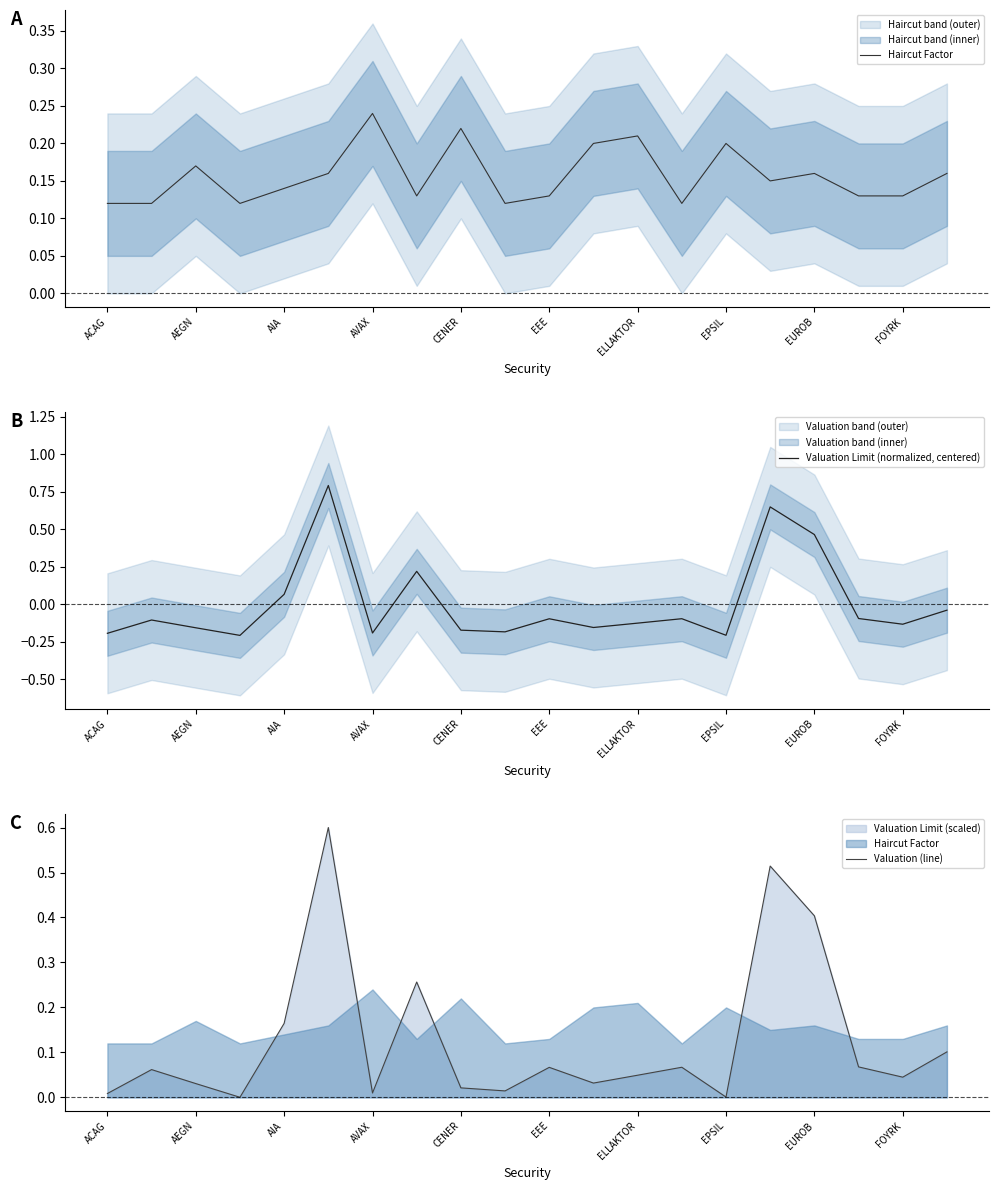

What is the approximate value of Valuation (line) at EUROB?

0.4